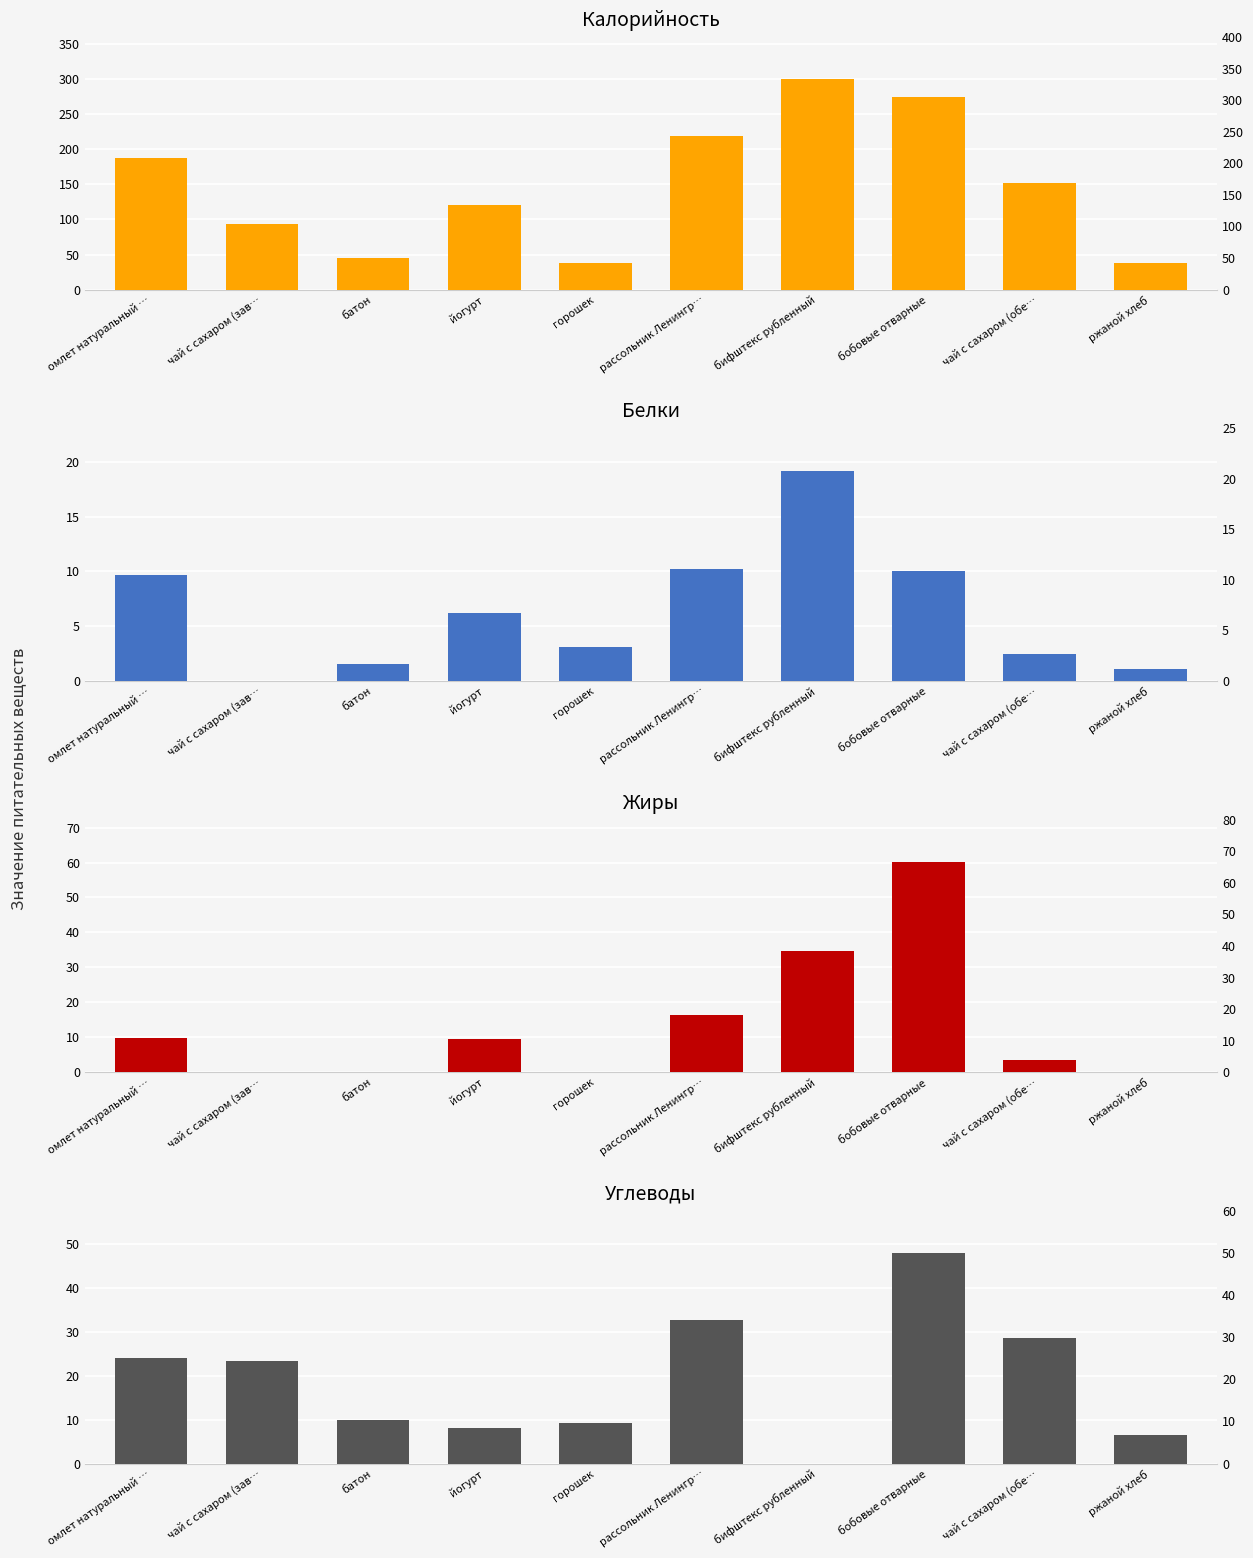

How many values in the Калорийность series are below 152?

5